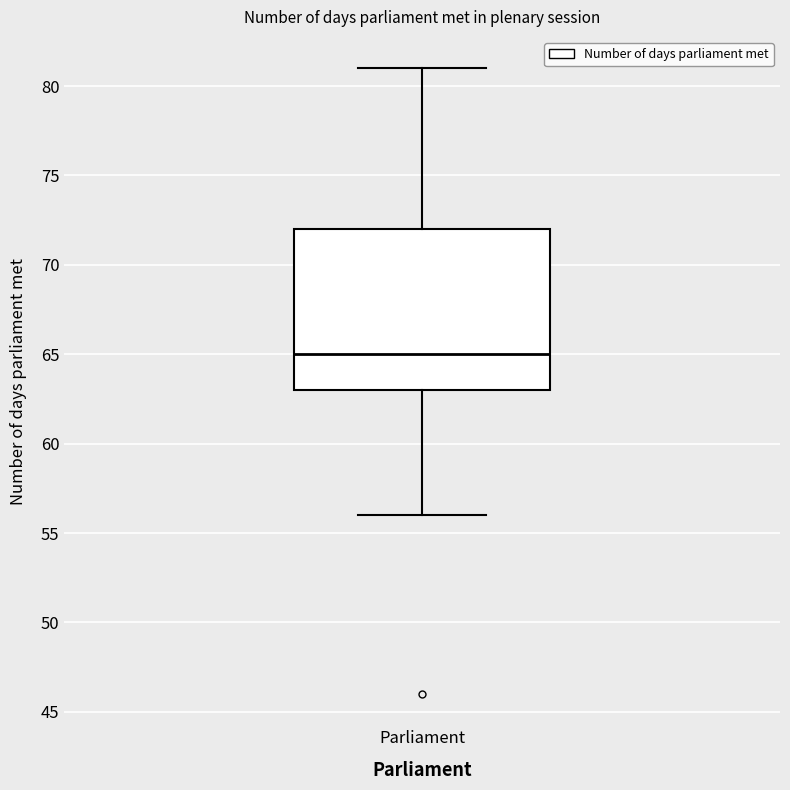

Read this box plot against the y-axis: the position of the median line, the range covered by the box, and the ends of both whiskers. The values are not printed on the chart, so give them approximately, as read against the axis.

median 65, box 63 to 72, whiskers 56 to 81